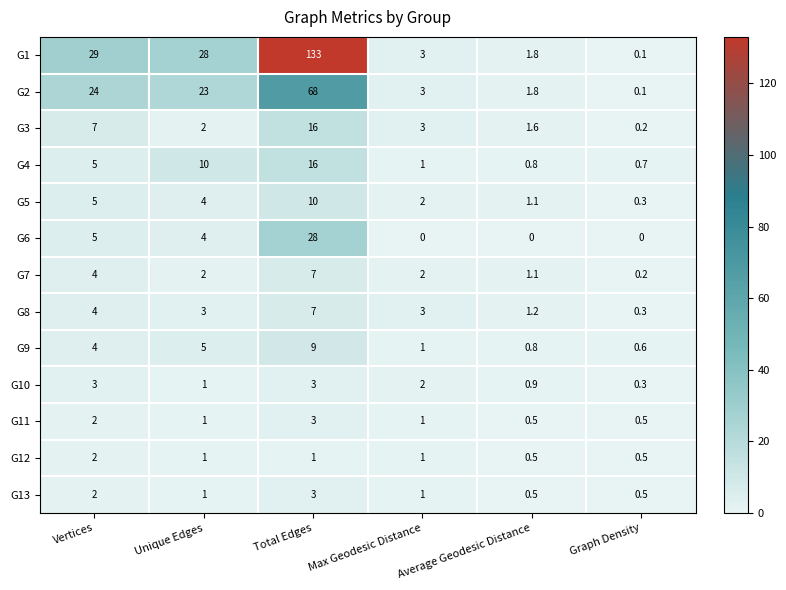

Count the number of data series in this chart.

13